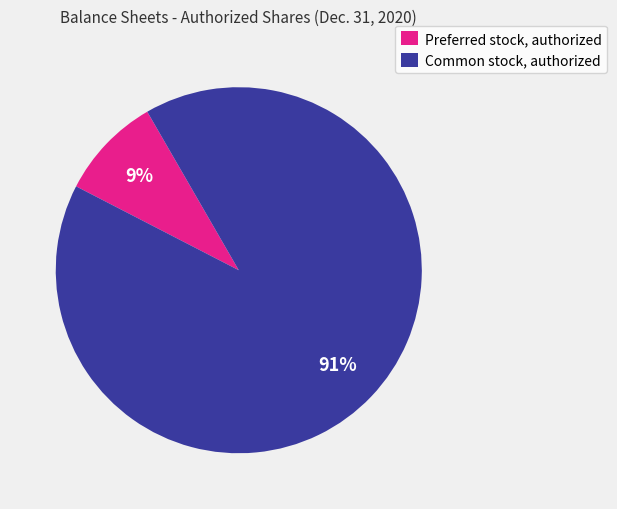

Between Preferred stock, authorized and Common stock, authorized, which is larger?

Common stock, authorized